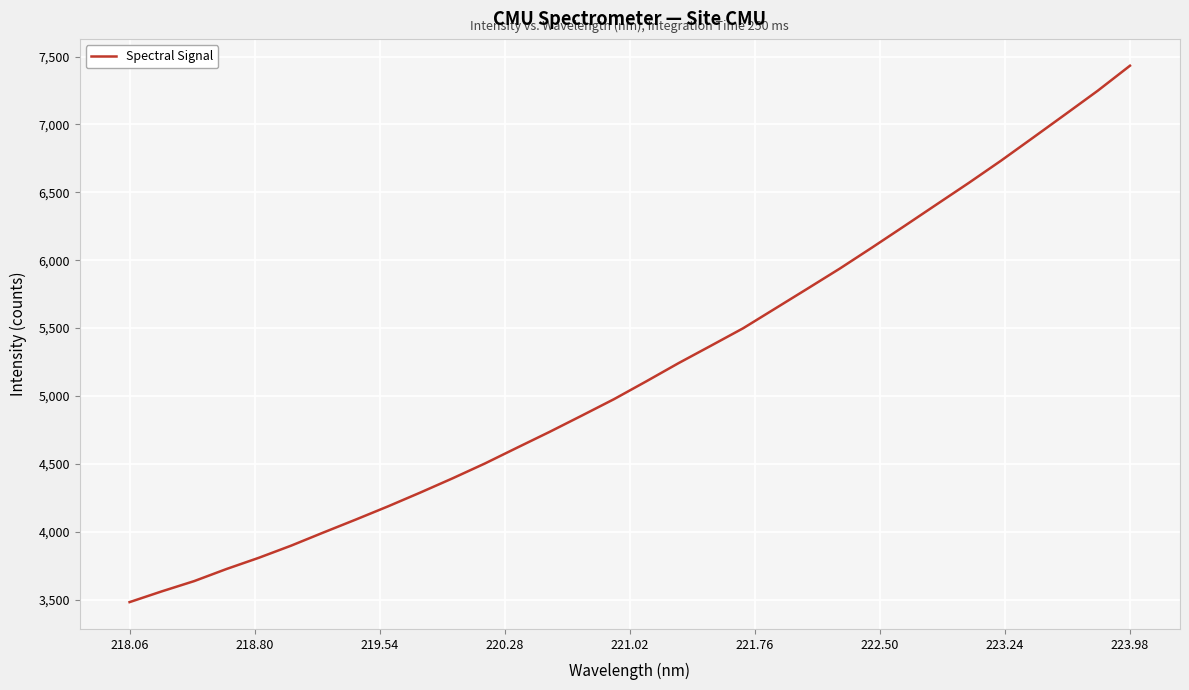

What is the difference between the maximum and minimum values?

3952.1